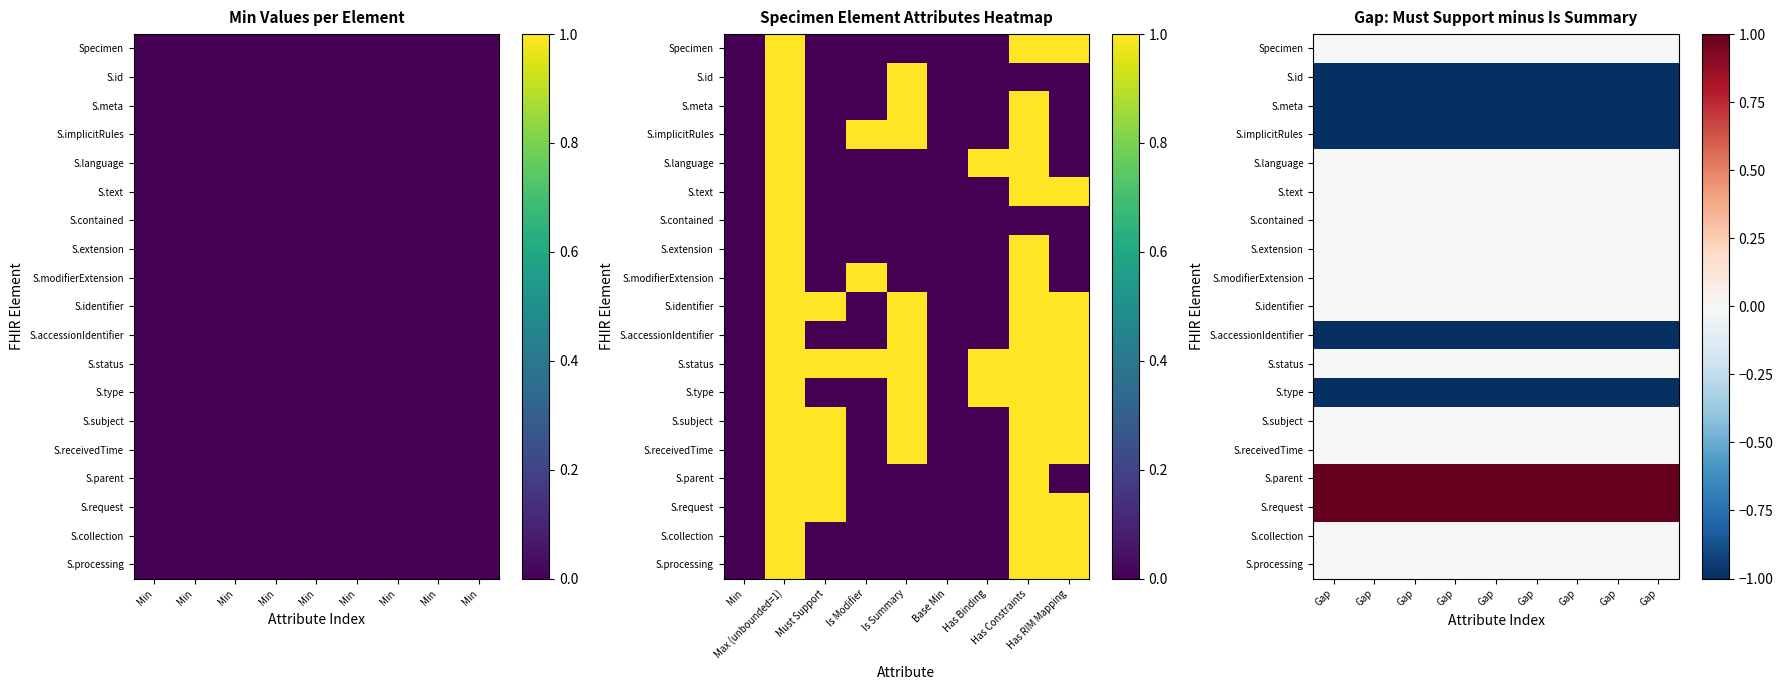

The S.text series shows 0 at Gap. True or false?

True